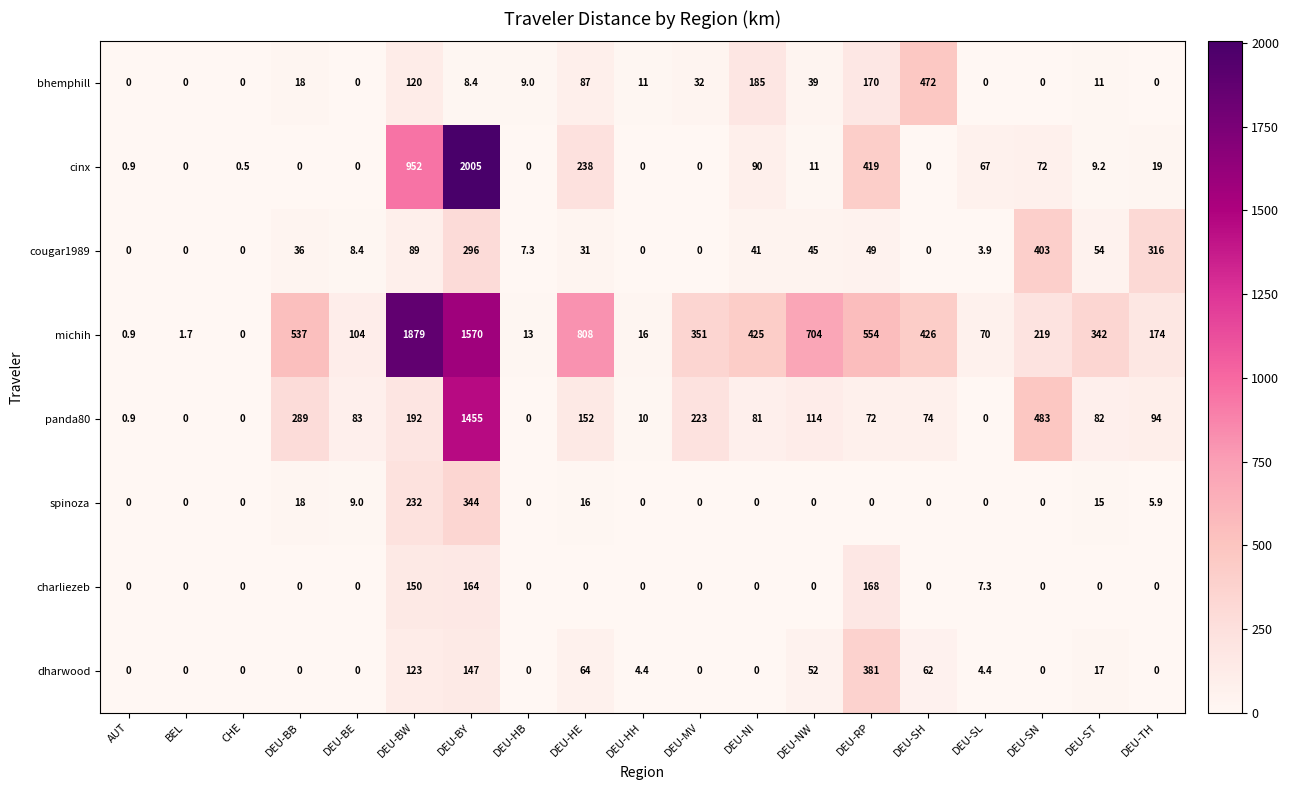

List the series in order of their peak value, lowest first.

charliezeb, spinoza, dharwood, cougar1989, bhemphill, panda80, michih, cinx